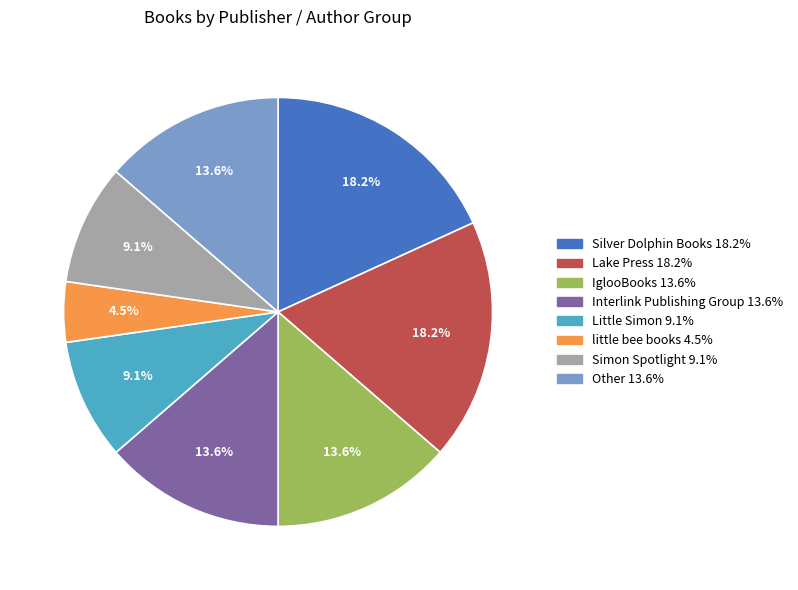

The Little Simon slice represents 9% of the pie. True or false?

True